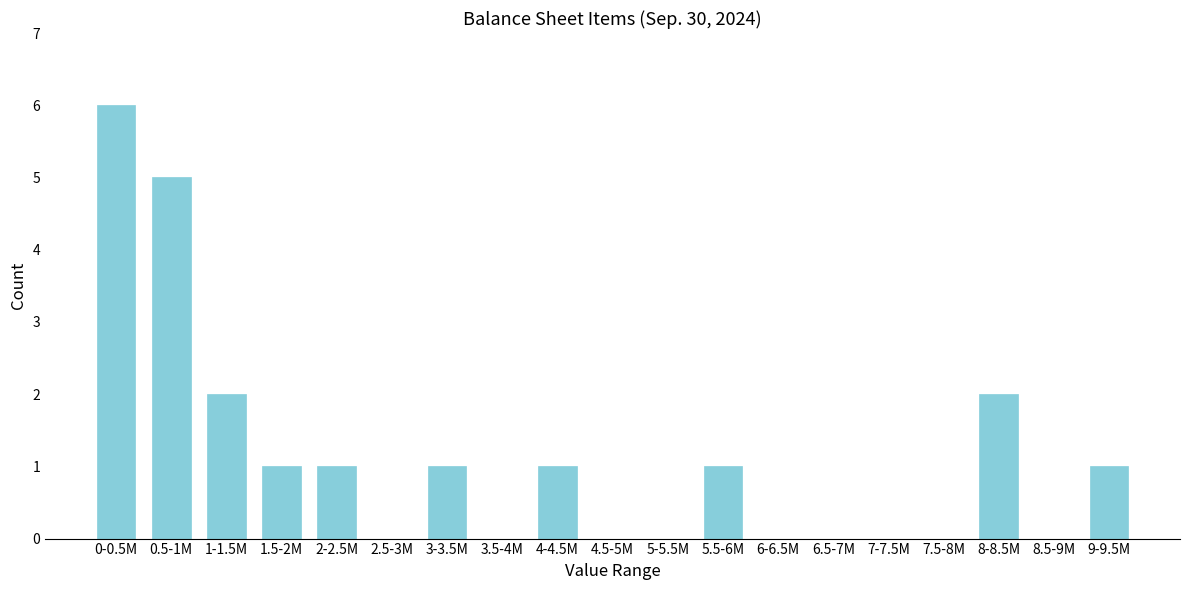

Reading right to left, extract all data points from this chart.

9-9.5M=1	8.5-9M=0	8-8.5M=2	7.5-8M=0	7-7.5M=0	6.5-7M=0	6-6.5M=0	5.5-6M=1	5-5.5M=0	4.5-5M=0	4-4.5M=1	3.5-4M=0	3-3.5M=1	2.5-3M=0	2-2.5M=1	1.5-2M=1	1-1.5M=2	0.5-1M=5	0-0.5M=6